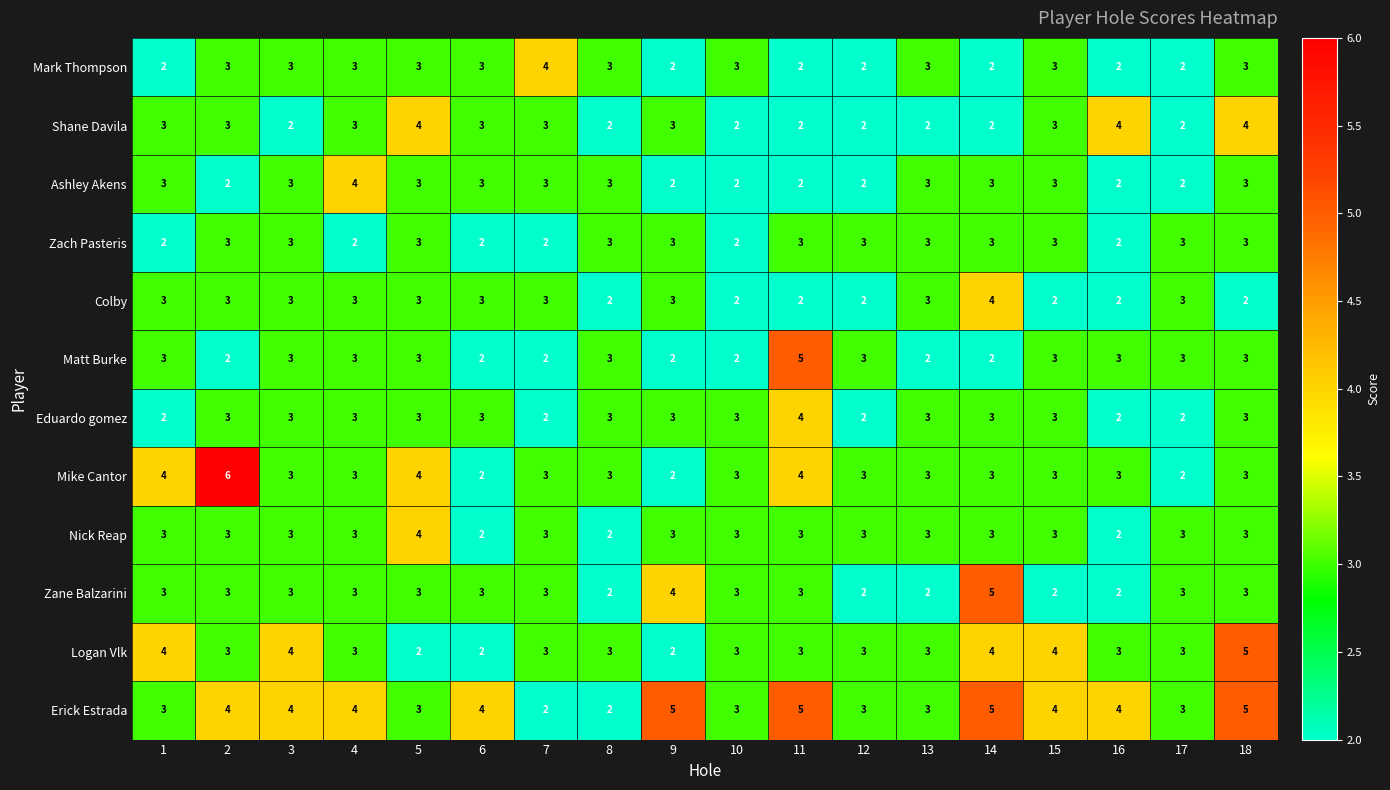

At which category is the sum across all series the highest?

18